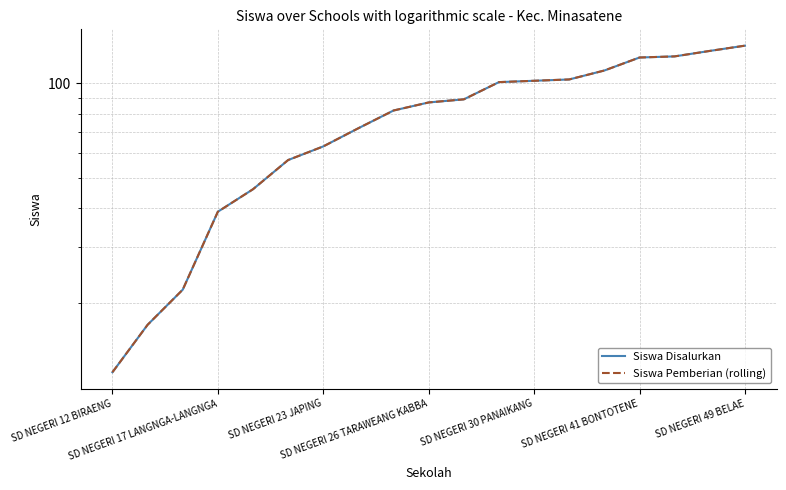

Reading right to left, list all the values displayed in this chart.

Siswa Disalurkan: 132	127	122	121	110	103	102	101	89	87	82	72	63	57	46	39	22	17	12
Siswa Pemberian (rolling): 132	127	122	121	110	103	102	101	89	87	82	72	63	57	46	39	22	17	12